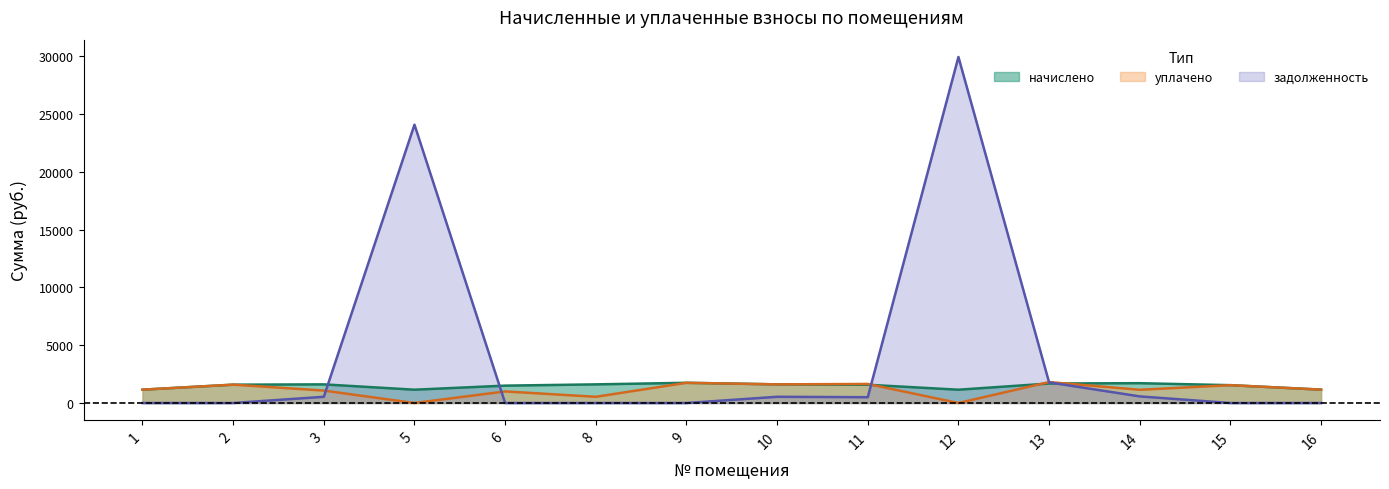

Where is уплачено nearest to the value 905?

6